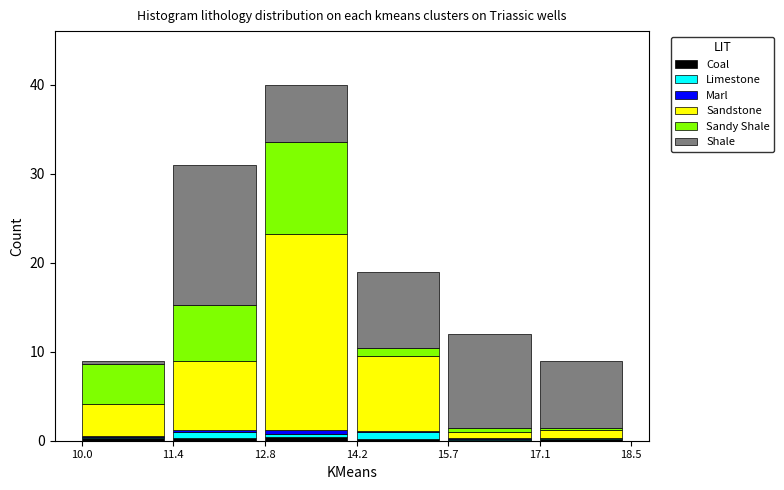

At which category is the sum across all series the highest?

12.8